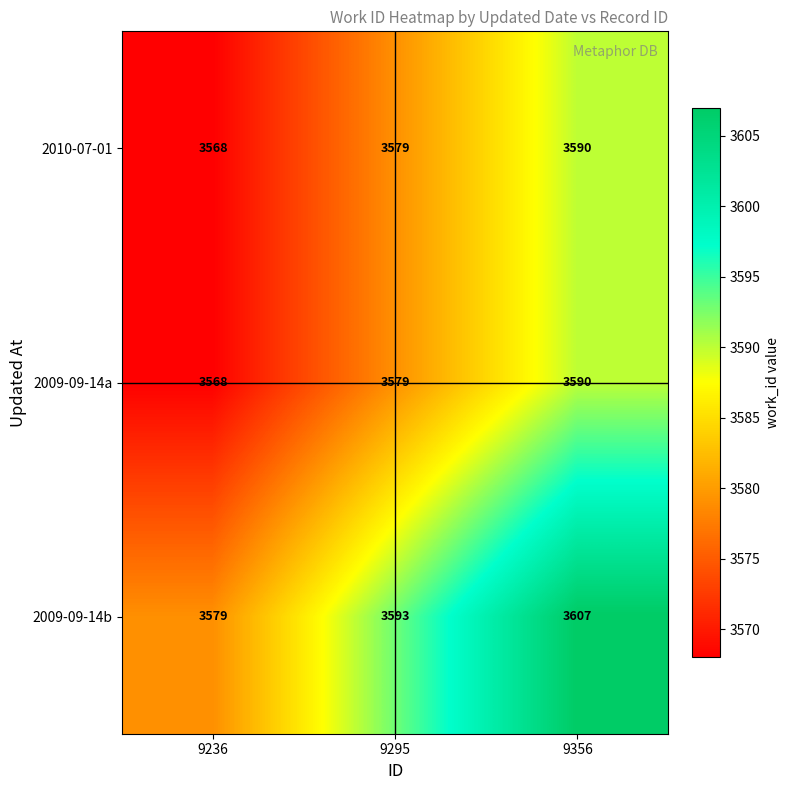

At which label is 2010-07-01 closest to 3579?

9295